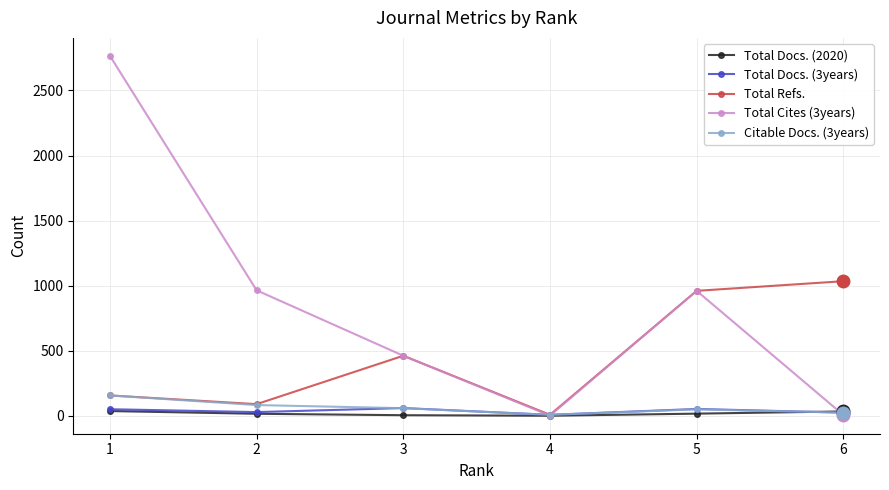

After their last crossing, which series has the higher values: Total Docs. (3years) or Total Cites (3years)?

Total Docs. (3years)